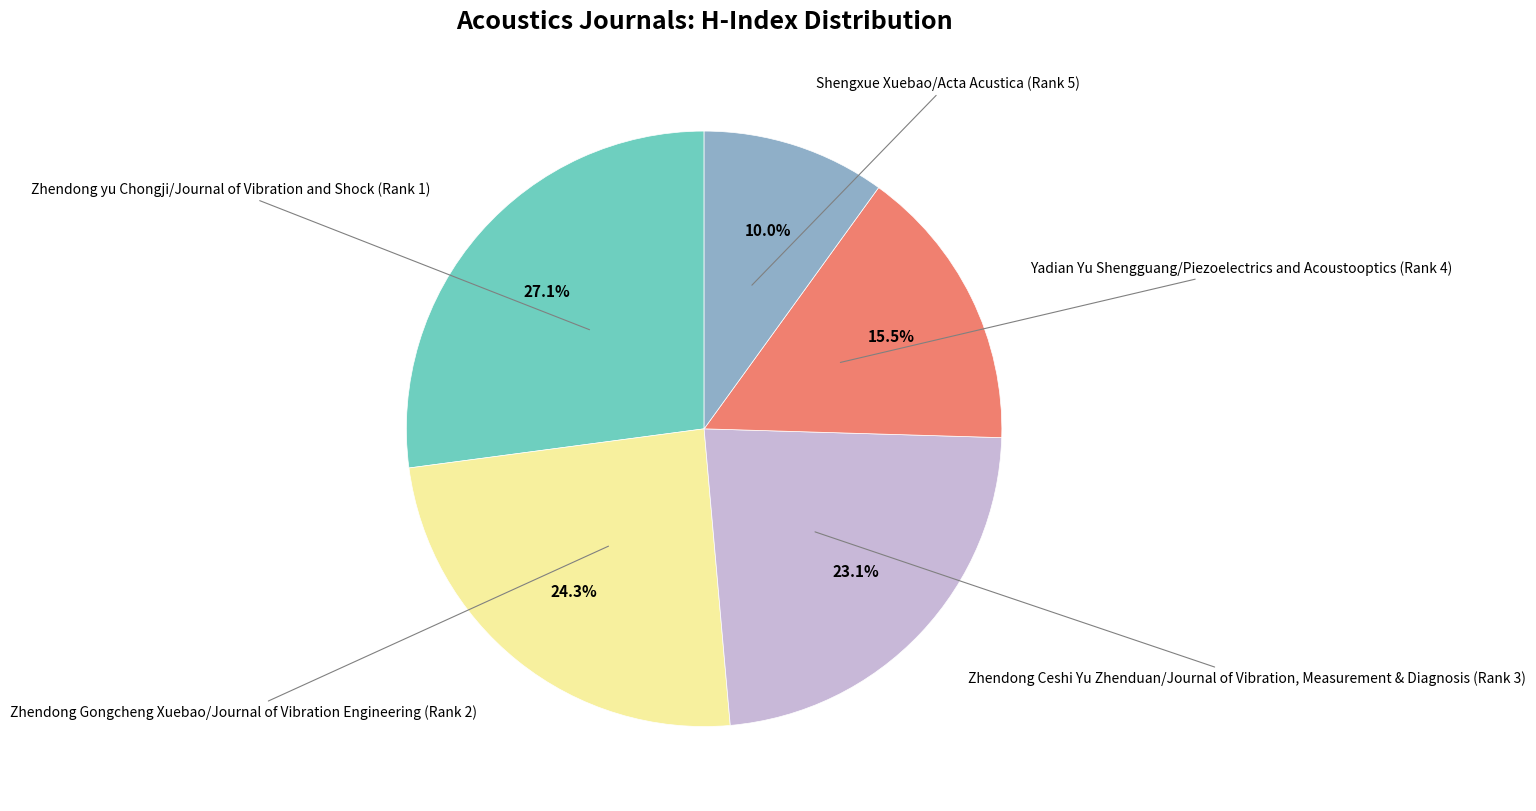

Does any single category account for the majority?

No